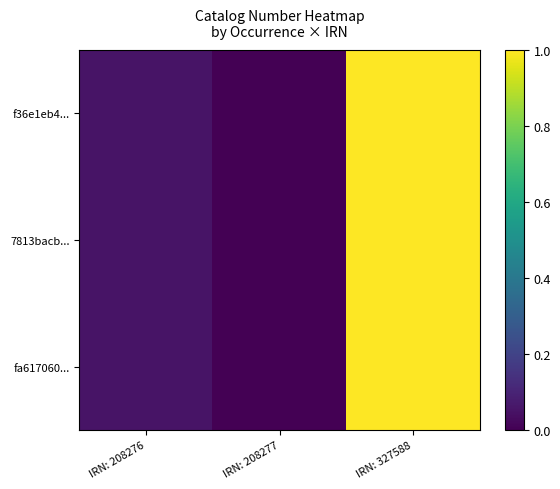

Reading left to right, transcribe all the data shown in this chart.

f36e1eb4...: IRN: 208276=0.1	IRN: 208277=0.0	IRN: 327588=1.0
7813bacb...: IRN: 208276=0.1	IRN: 208277=0.0	IRN: 327588=1.0
fa617060...: IRN: 208276=0.1	IRN: 208277=0.0	IRN: 327588=1.0